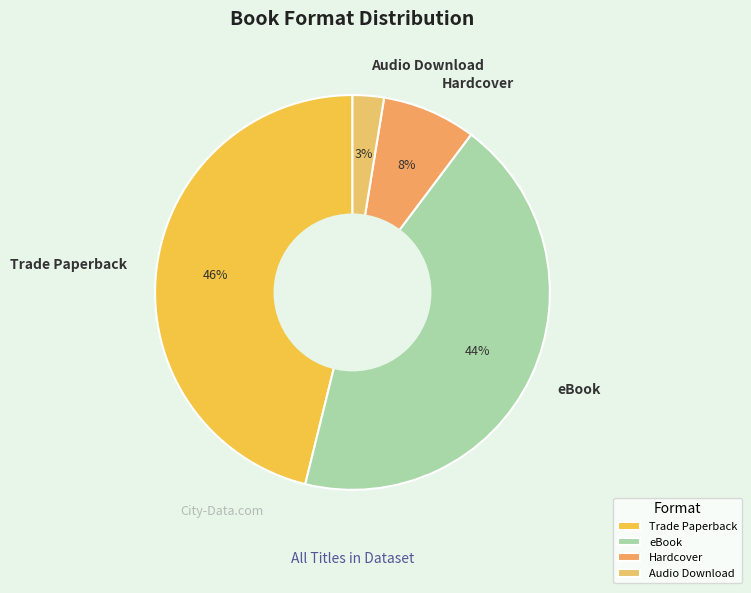

True or false: eBook accounts for 44% of the total.

True